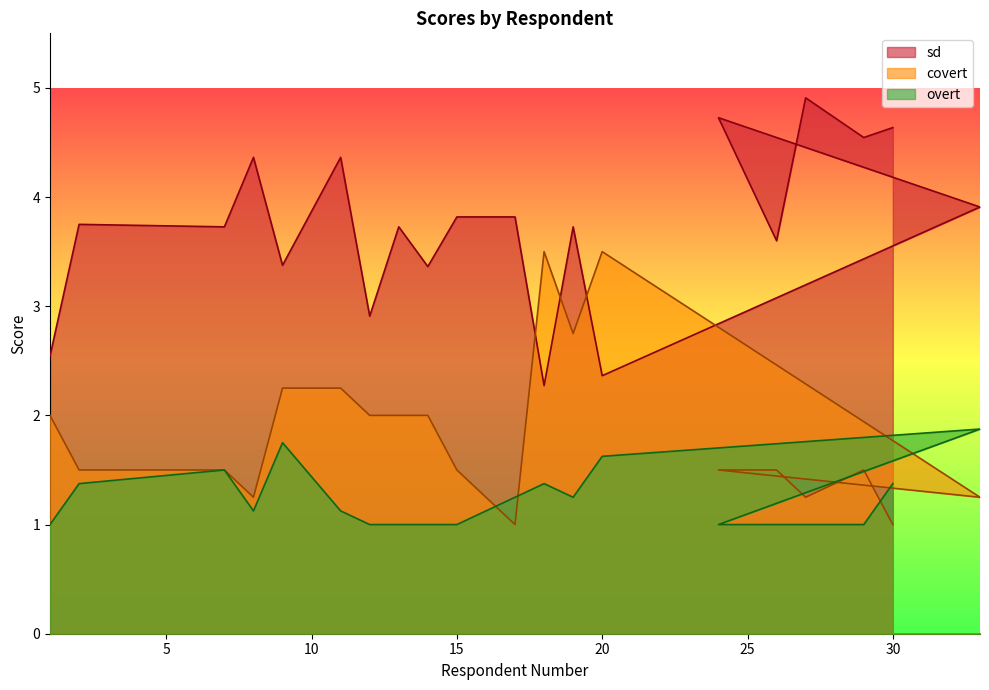

Which category has the highest value in the covert series?

18